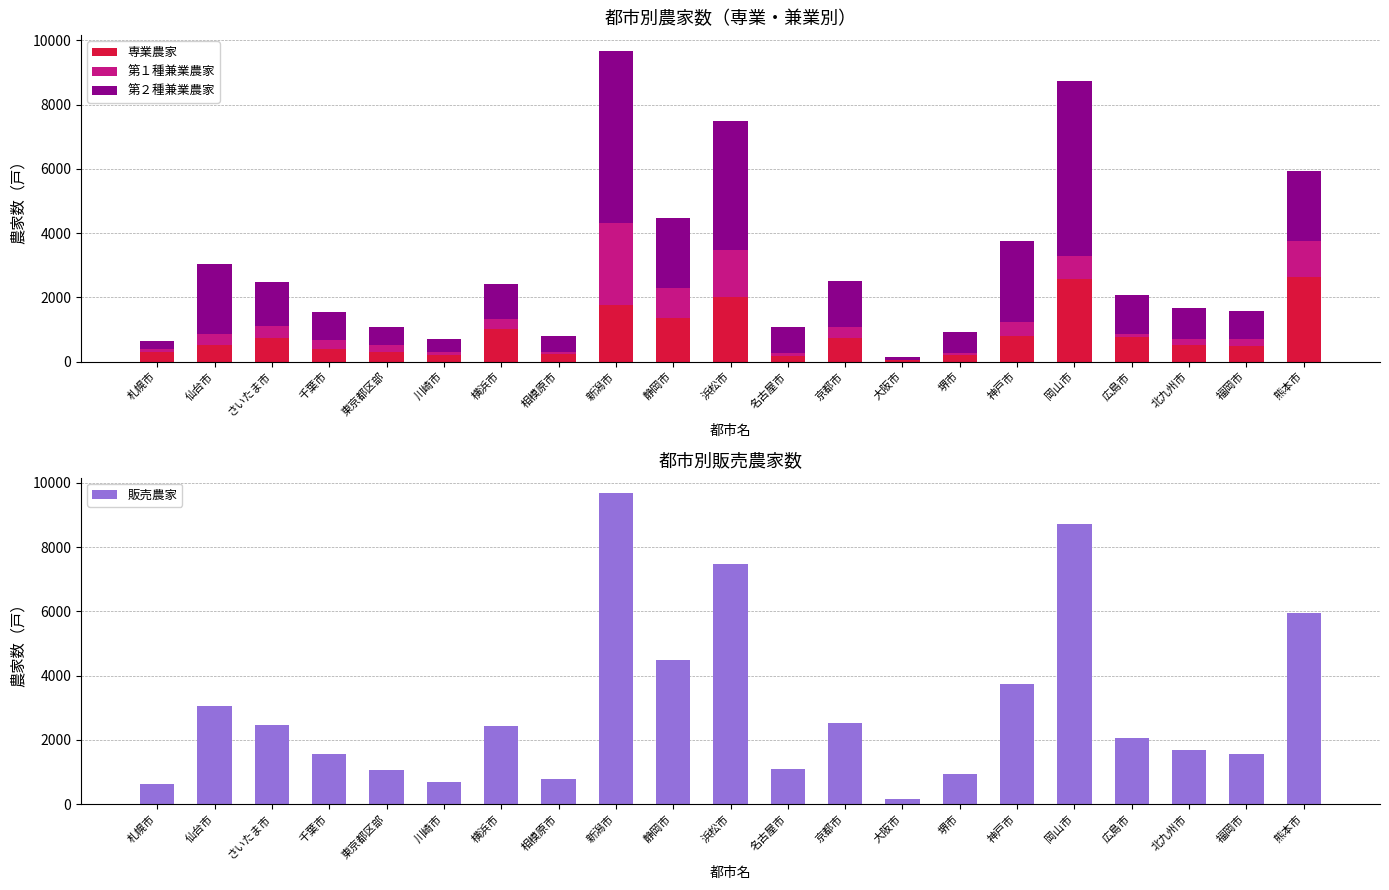

Is the value of 第２種兼業農家 at 広島市 greater than the value of 販売農家 at 札幌市?

Yes